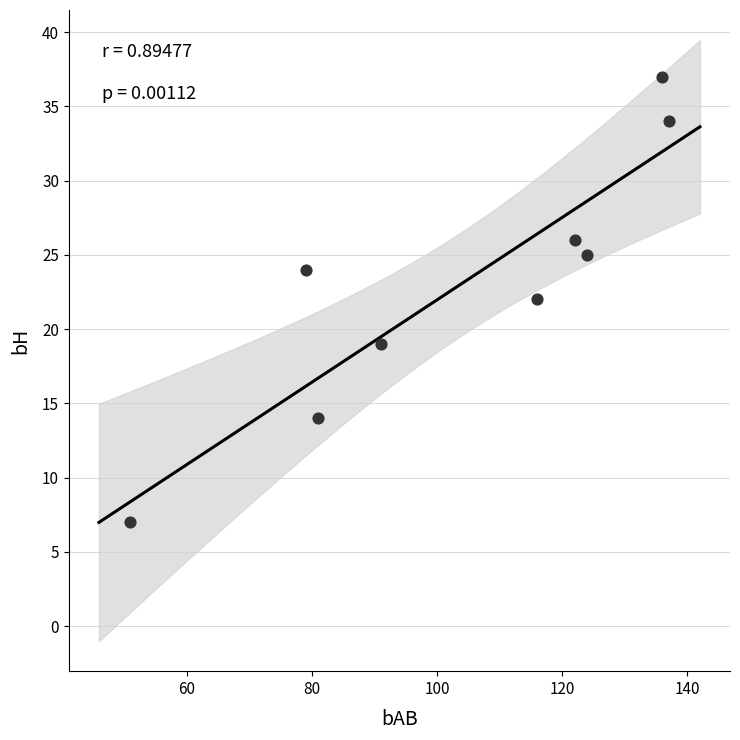

What is the range of Y values (max minus min)?

30